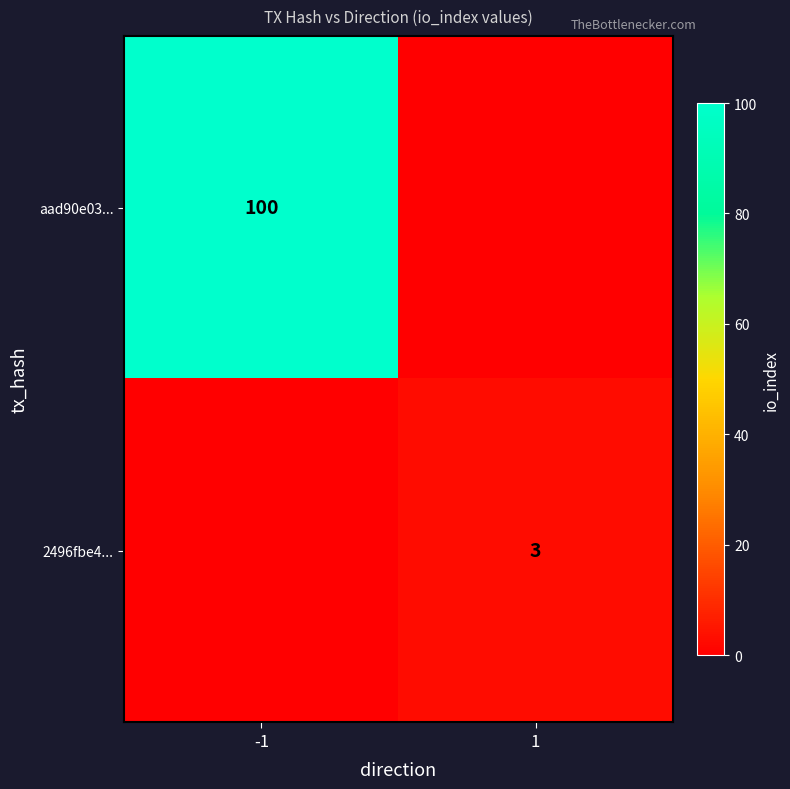

True or false: aad90e03... has a value of 100 at -1.

True